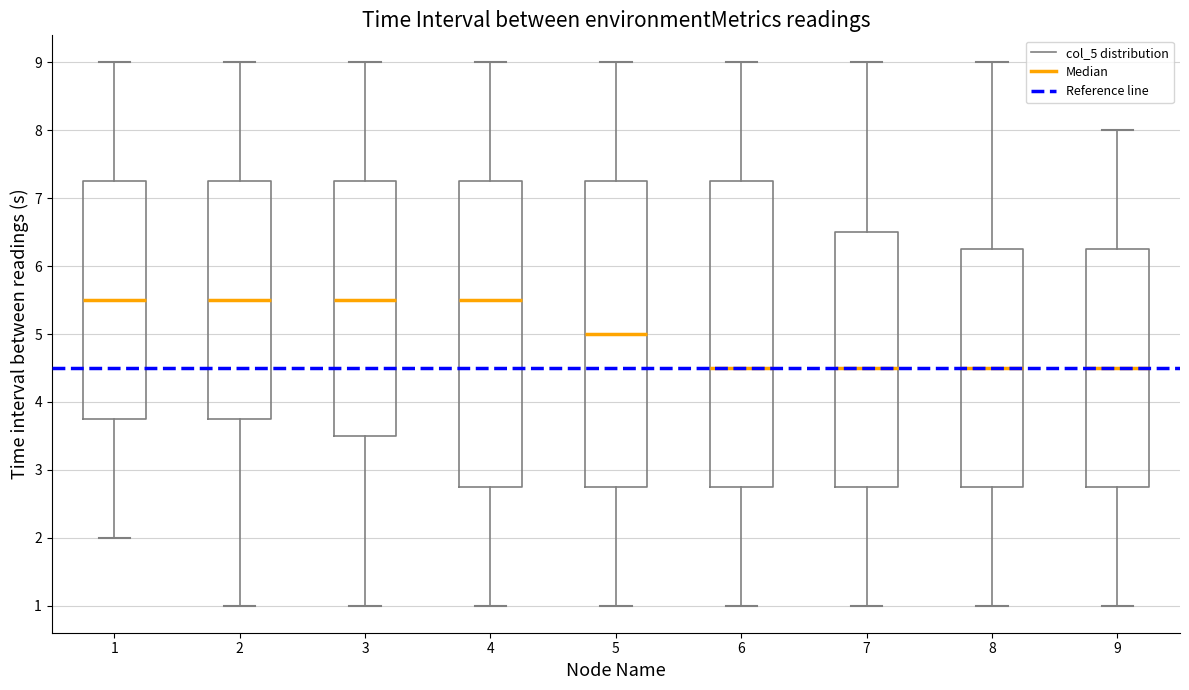

Where is the lower edge of the box at x = 2 on the y-axis? The values are not printed on the chart, so give them approximately, as read against the axis.

3.8